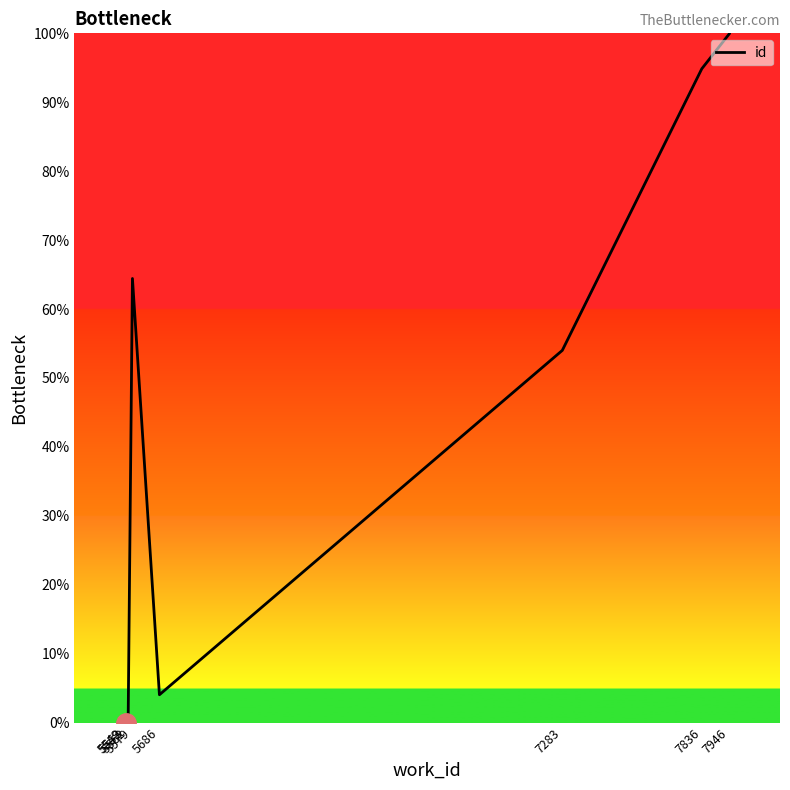

Does the chart have visible grid lines?

No